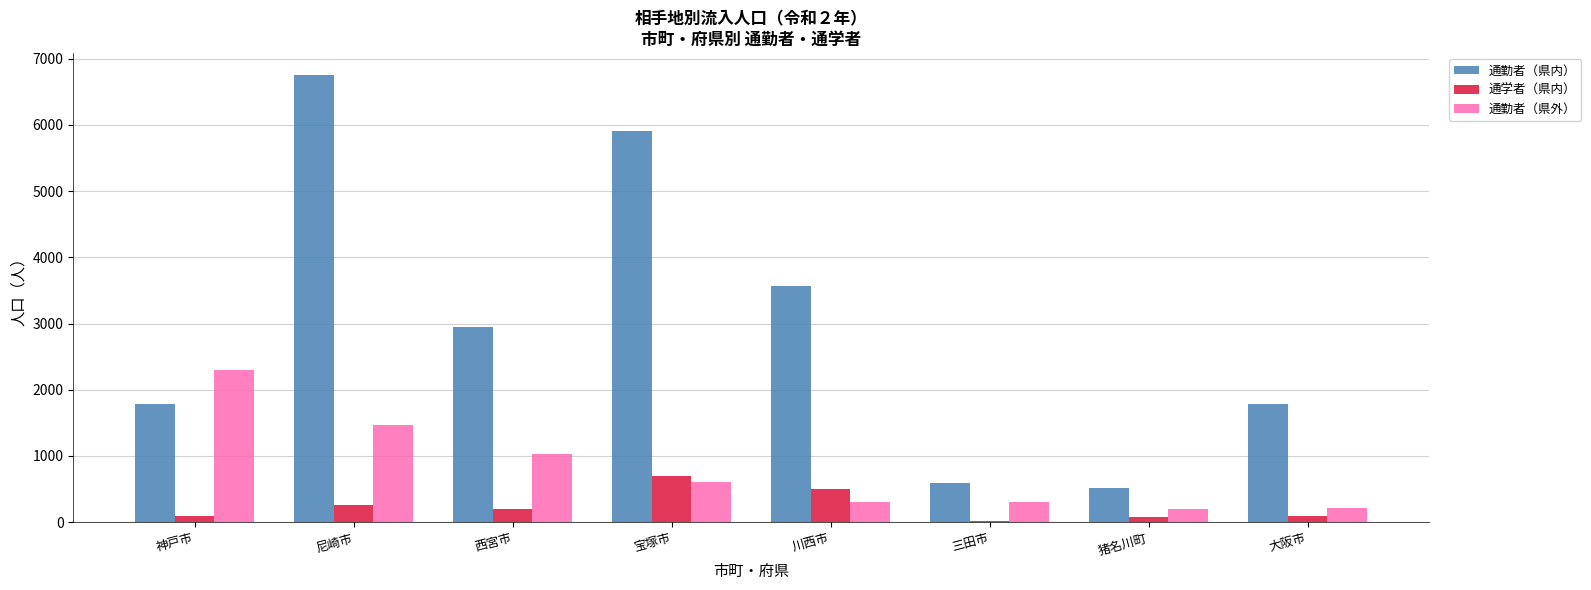

List the series in order of their overall mean, lowest first.

通学者（県内）, 通勤者（県外）, 通勤者（県内）